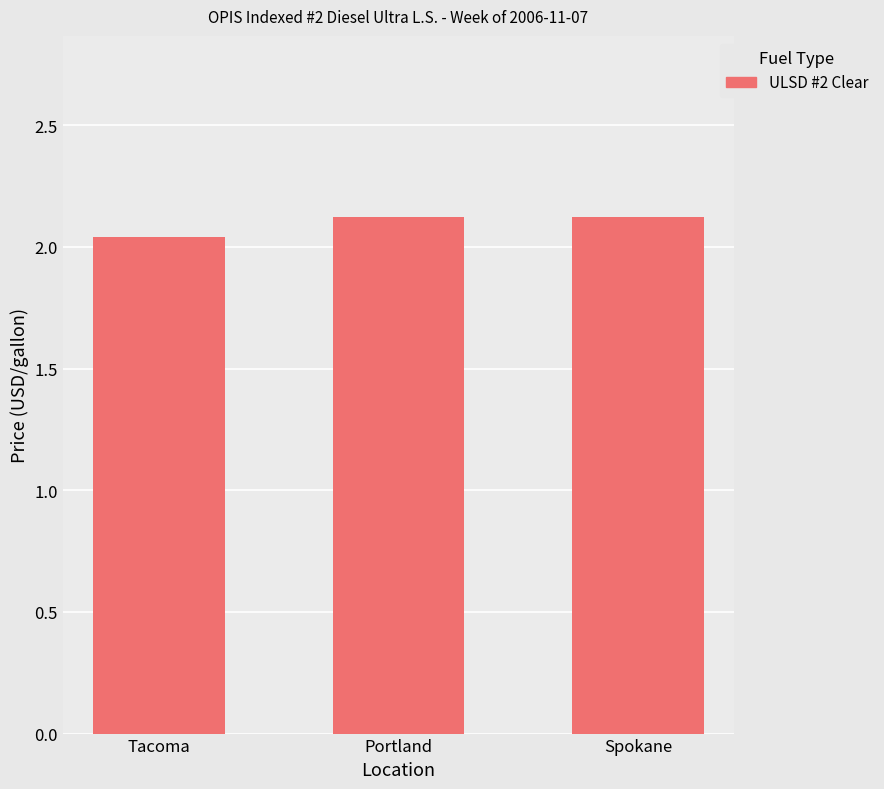

At which label is the value closest to 2?

Tacoma